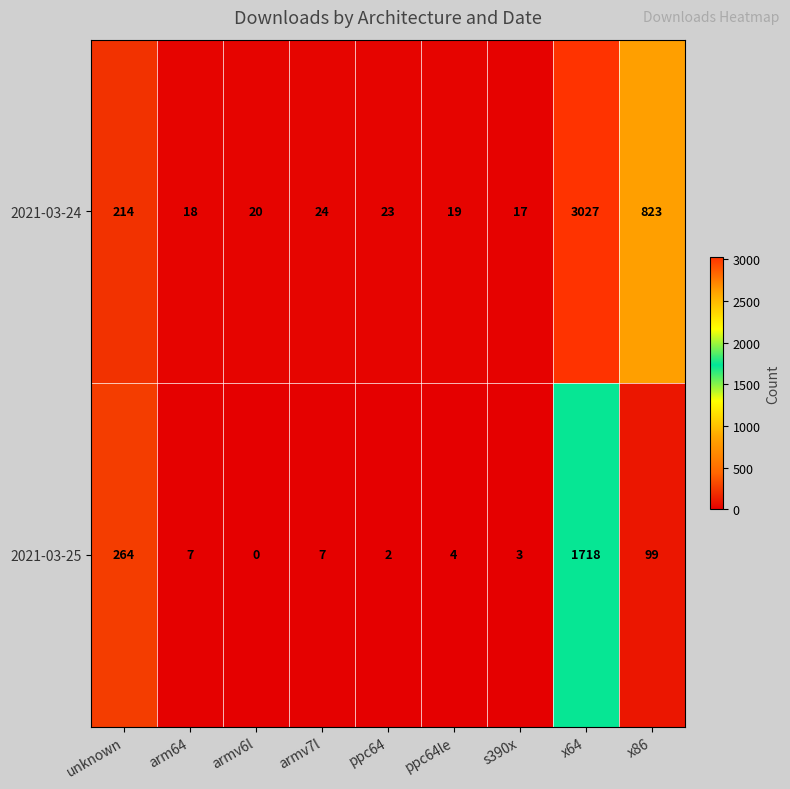

Which series has the widest spread of values?

2021-03-24